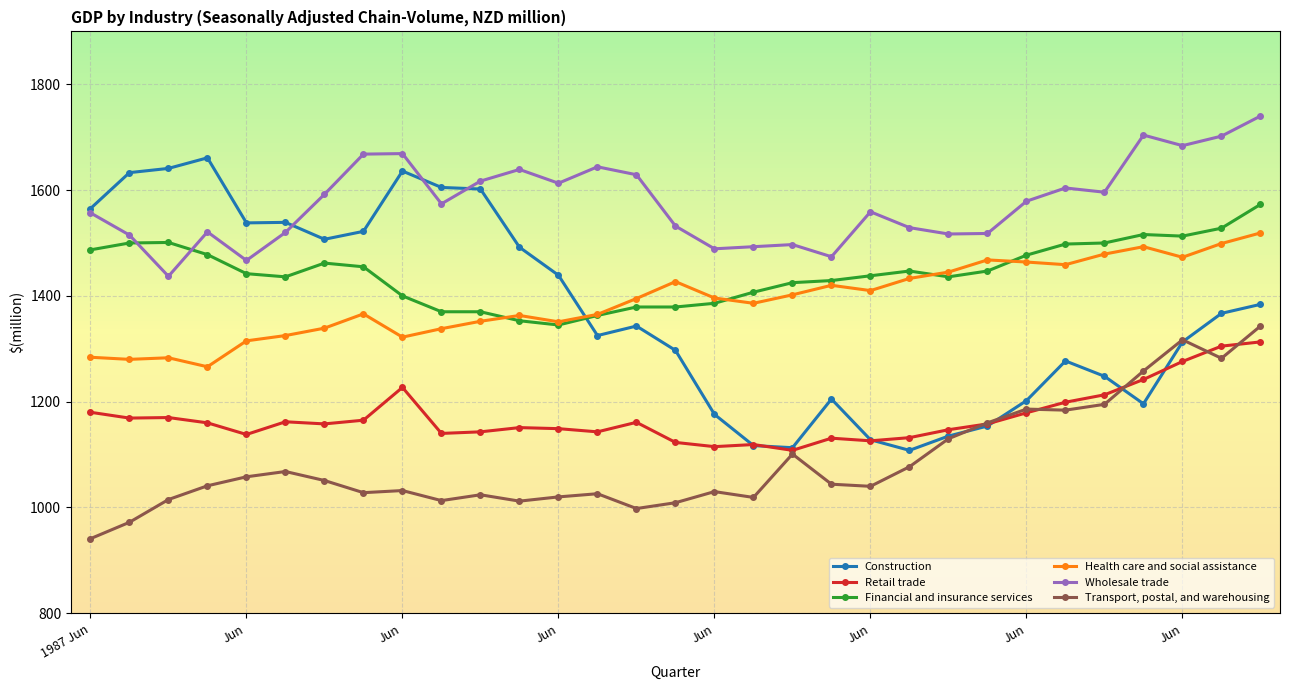

Is this an area chart (filled region under the line)?

No